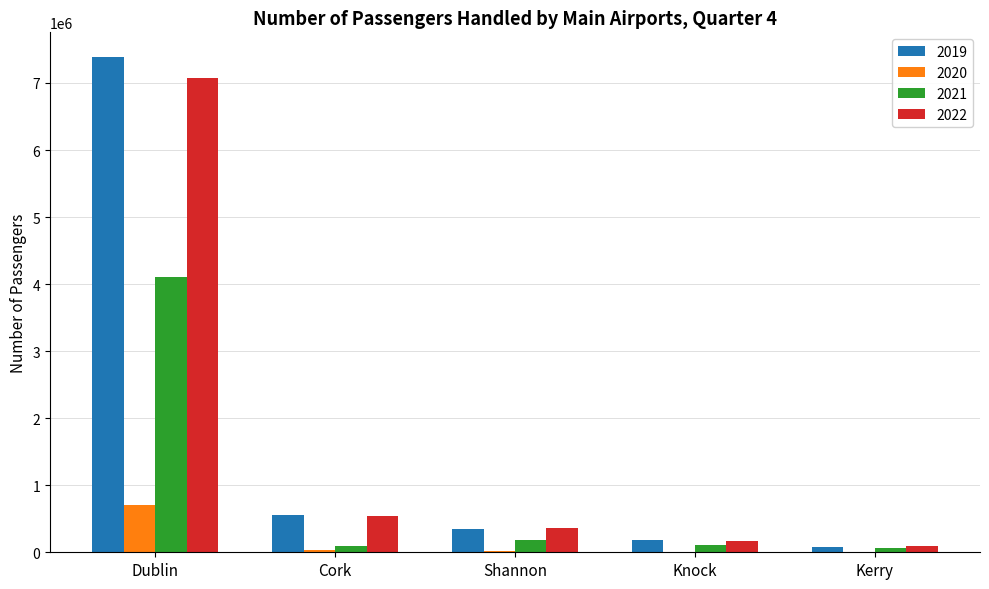

Is the value of 2022 at Dublin greater than the value of 2019 at Kerry?

Yes